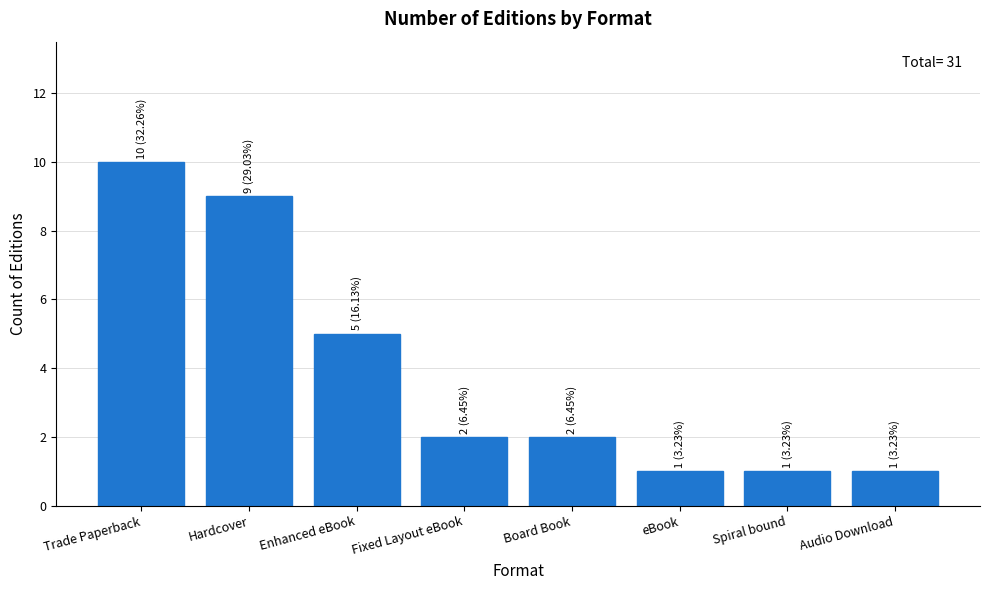

Count the values in the range 1 to 9.

7